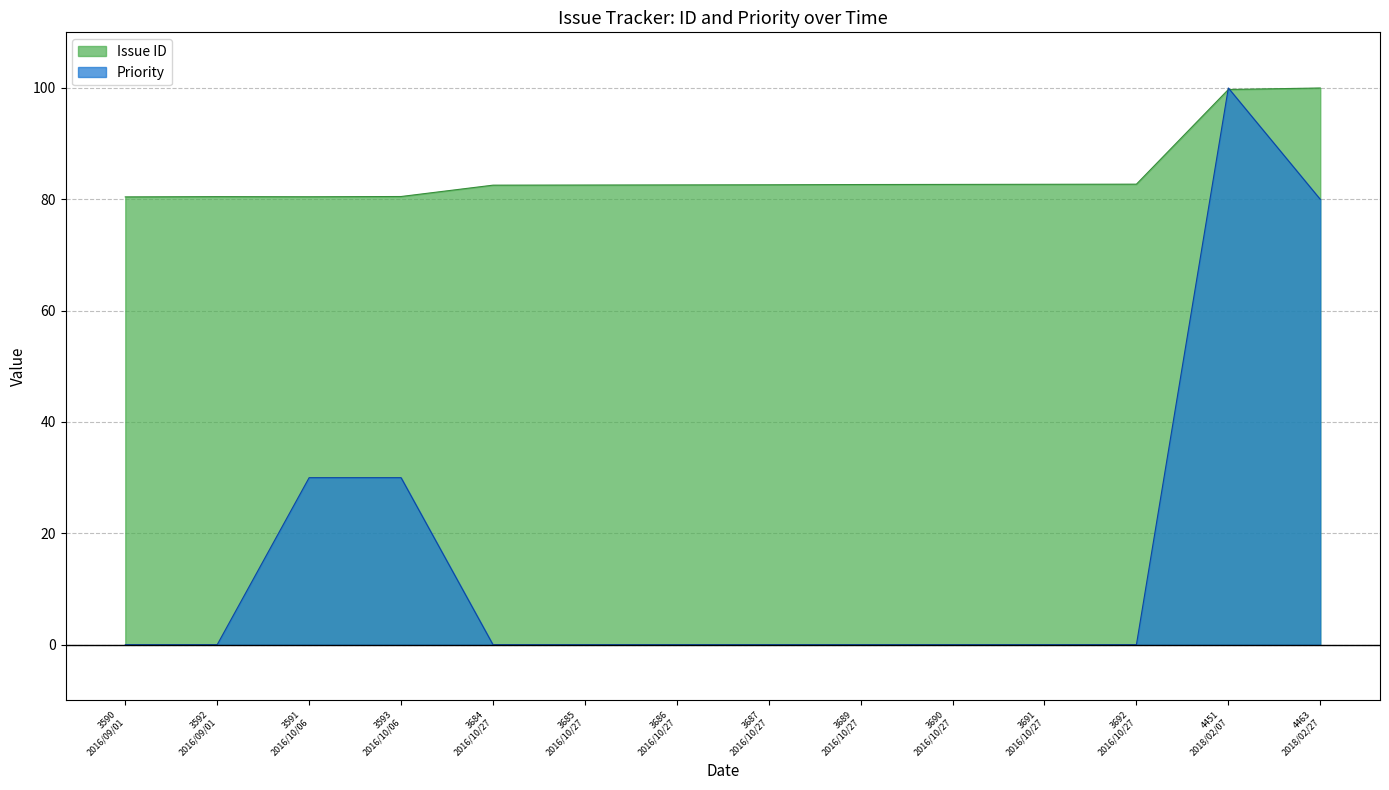

What is the highest value of the Issue ID series?

100.0